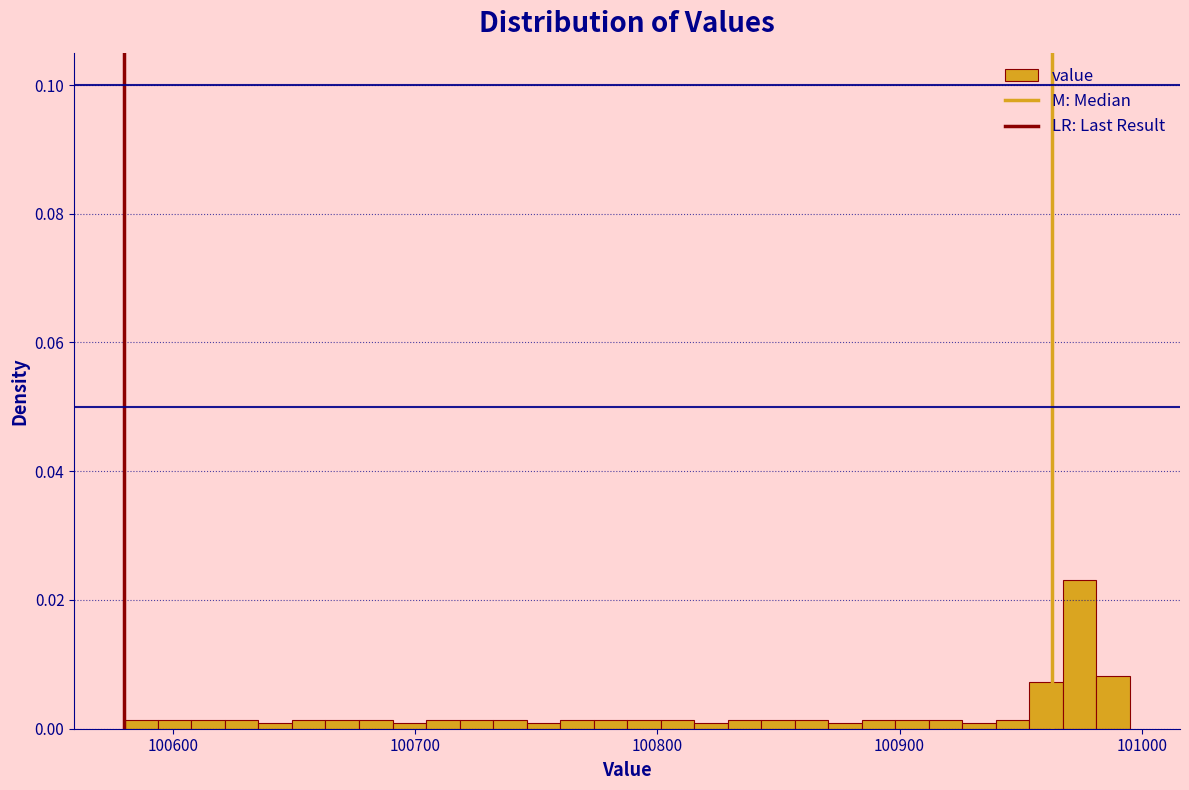

Read against the x-axis, roughly where is the centre of the tallest bar?

100970